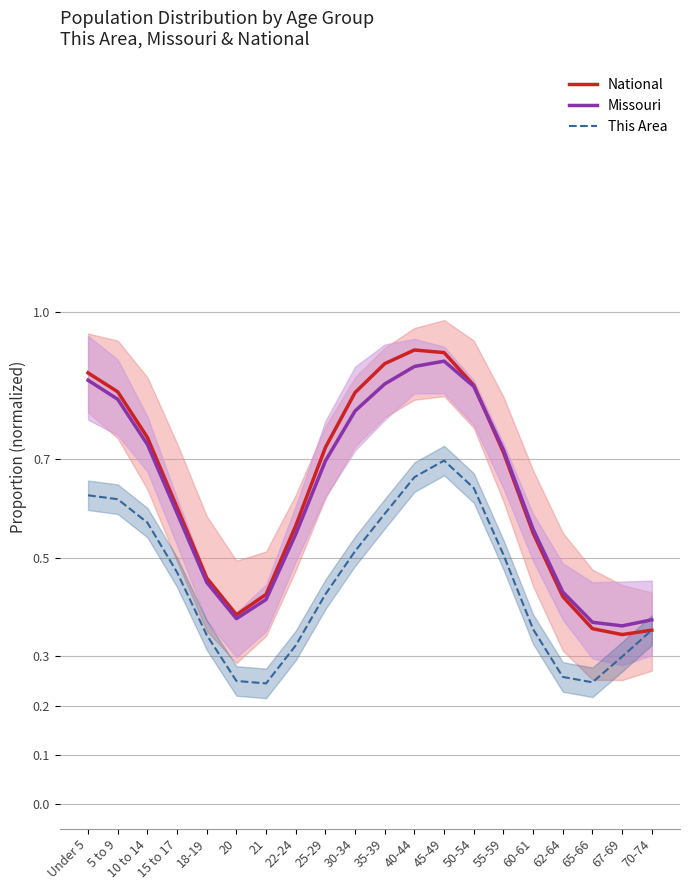

What are all the series names shown in the legend?

National, Missouri, This Area